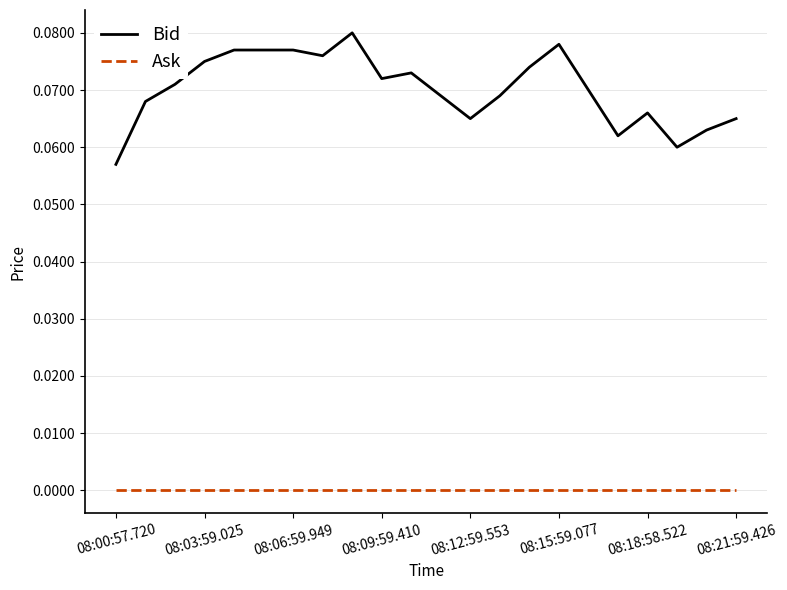

Which series has the largest range (max minus min)?

Bid